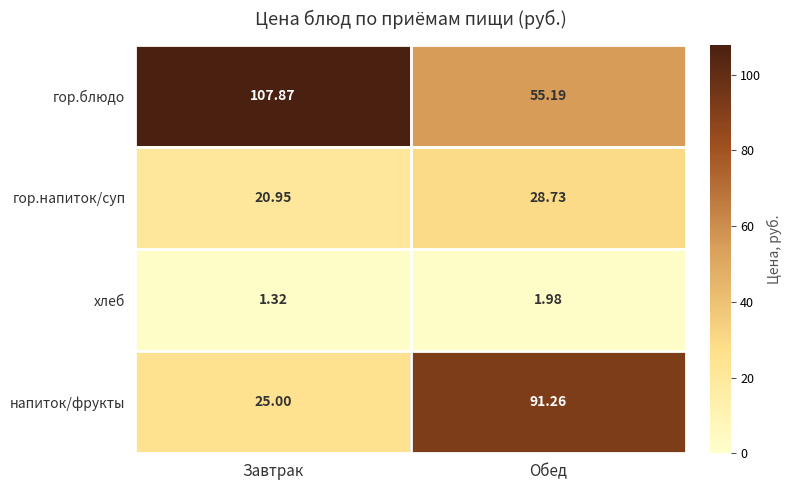

Rank the categories by гор.блюдо value from highest to lowest.

Завтрак, Обед